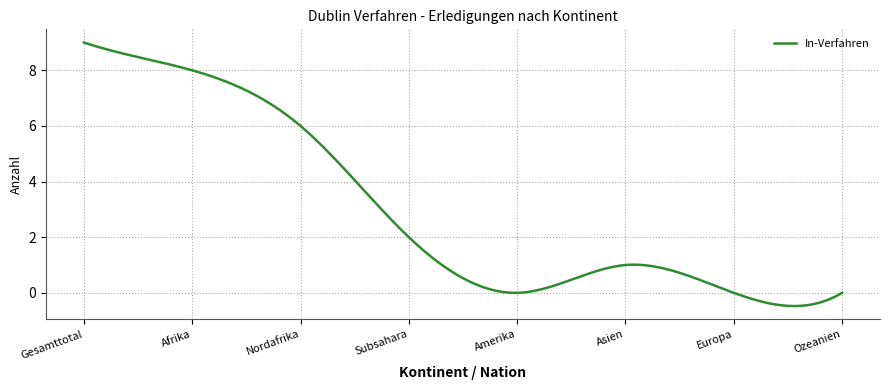

What is the maximum value shown in the chart?

9.0